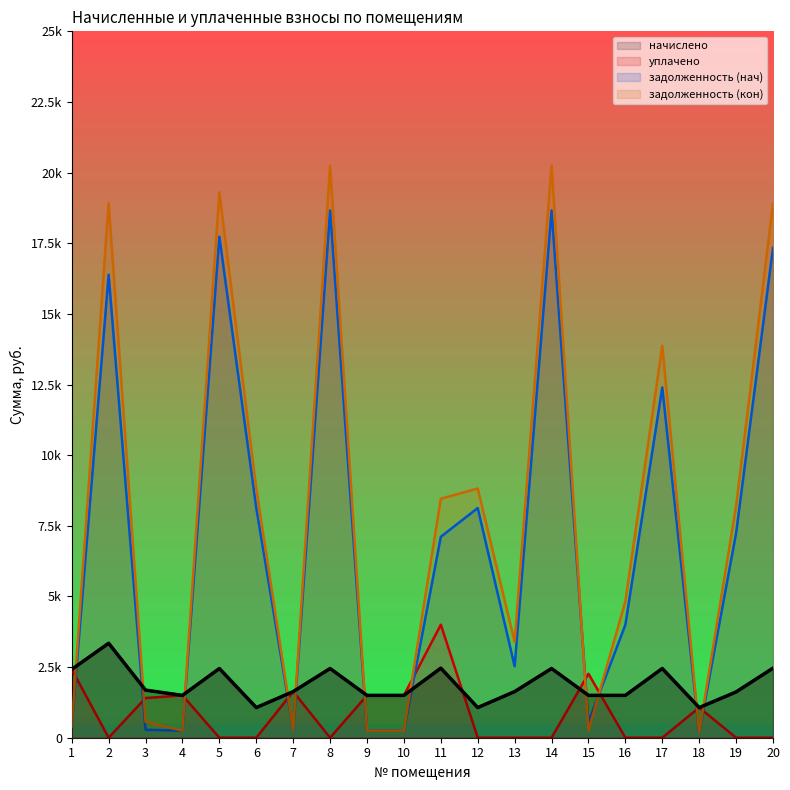

Reading right to left, list all the values displayed in this chart.

начислено: 2462.4	1620.0	1067.0	2449.4	1499.0	1499.0	2449.4	1633.0	1067.0	2462.4	1499.0	1499.0	2449.4	1633.0	1067.0	2449.4	1499.0	1684.8	3343.1	2419.2
уплачено: 0.0	0.0	1067.0	0.0	0.0	2262.6	0.0	0.0	0.0	4000.0	1499.0	1499.0	0.0	1633.0	0.0	0.0	1499.0	1404.0	0.0	2419.2
задолженность (нач): 17338.6	7239.9	177.8	12396.0	3997.5	551.5	18660.5	2530.0	8129.0	7113.0	249.8	249.8	18660.5	272.2	8129.0	17732.5	249.8	280.8	16387.7	403.2
задолженность (кон): 18908.1	8196.0	177.8	13868.2	4823.7	249.8	20247.8	3397.6	8820.5	8458.4	249.8	249.8	20247.8	272.2	8820.5	19302.7	249.8	561.6	18919.7	403.2